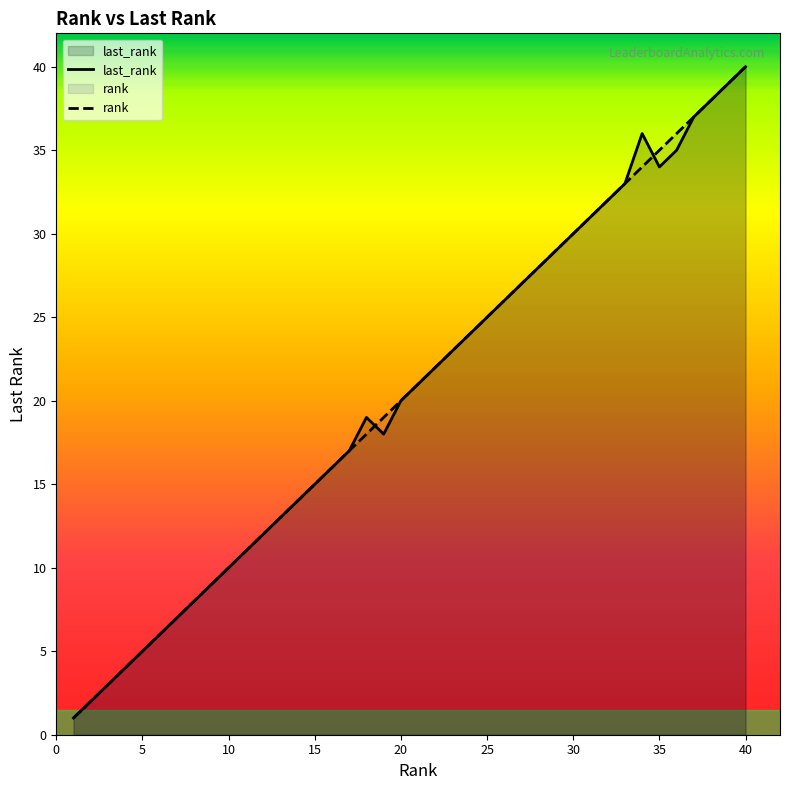

Is the value of rank at 23 greater than the value of last_rank at 12?

Yes